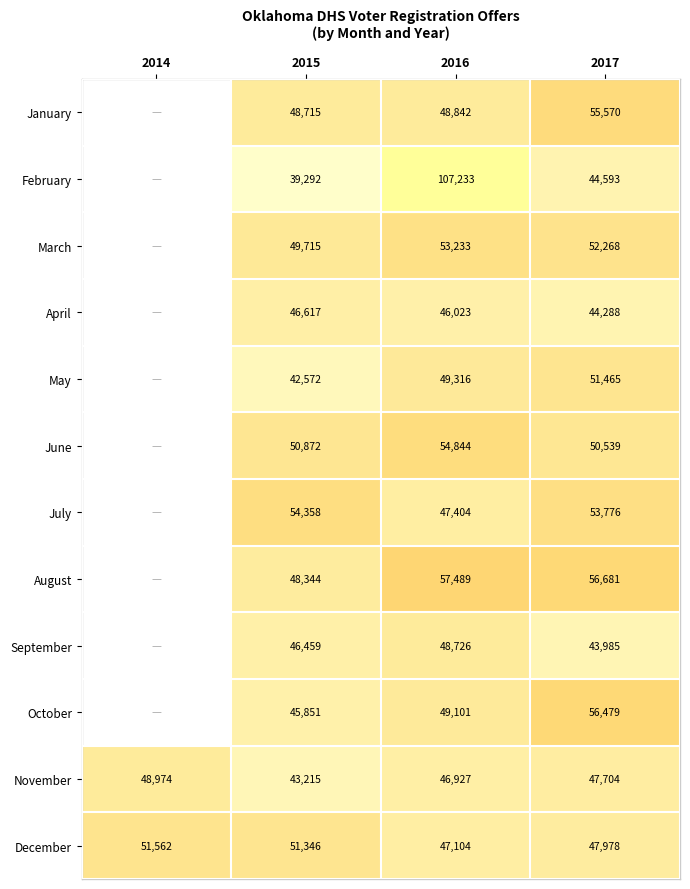

Is it true that March equals 67347.7 at 2015?

False